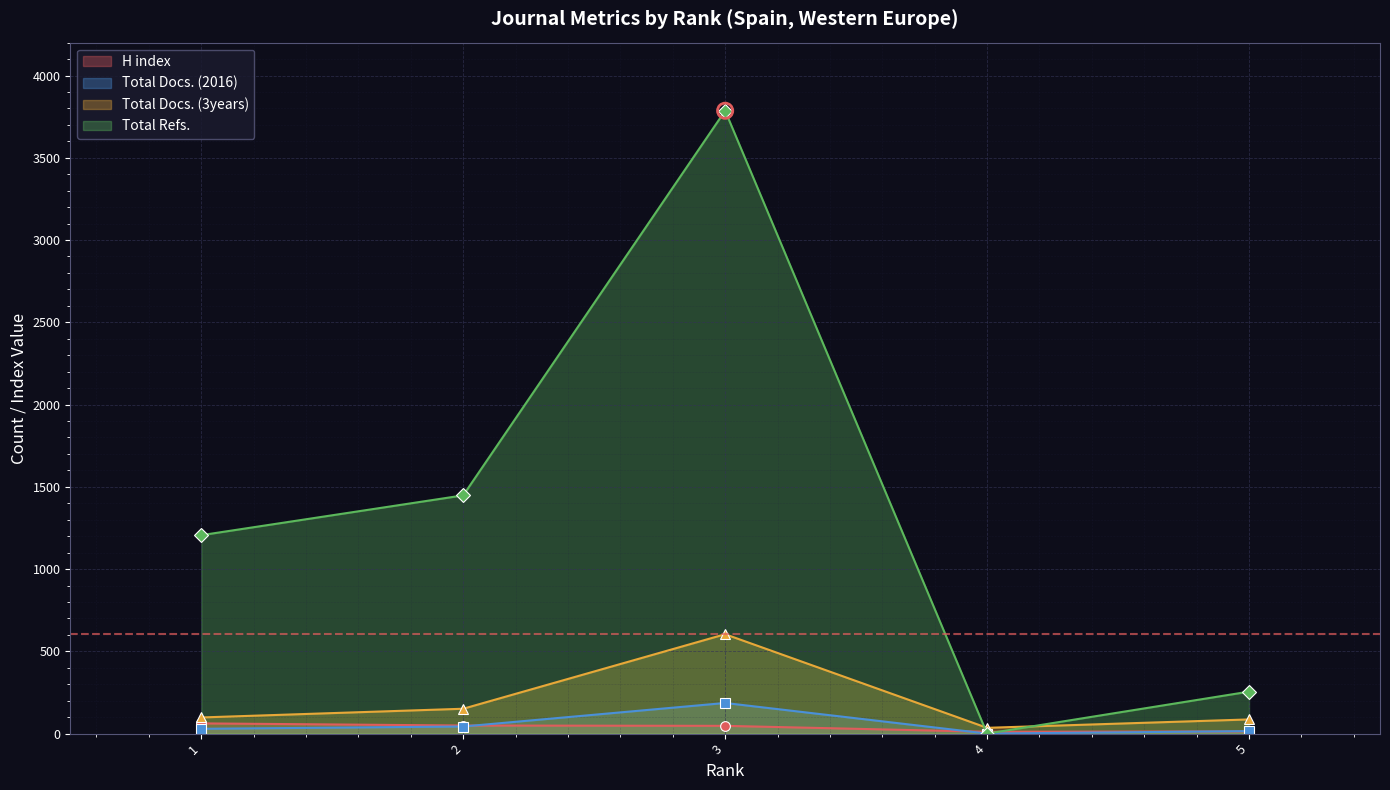

What are all the series names shown in the legend?

H index, Total Docs. (2016), Total Docs. (3years), Total Refs.